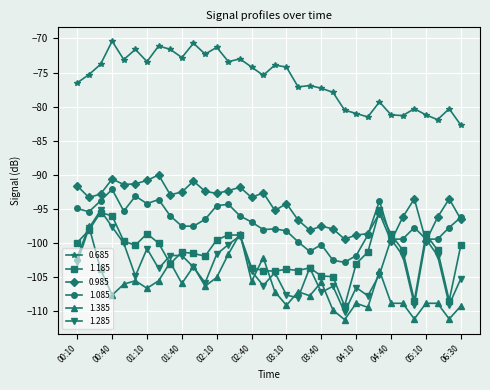

How many categories are shown in the chart?

34